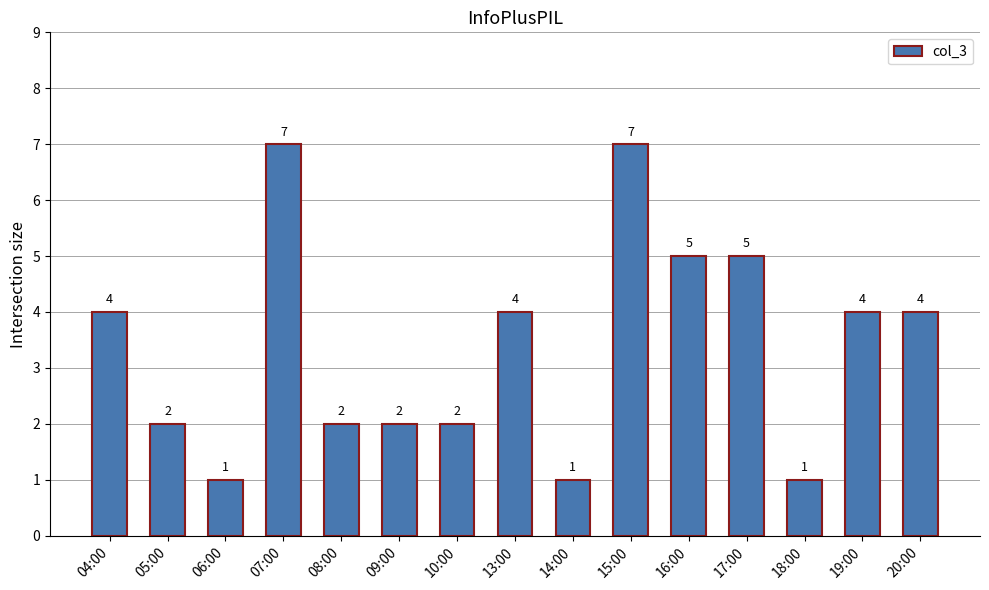

What is the ratio of the value at 10:00 to the value at 17:00?

0.4